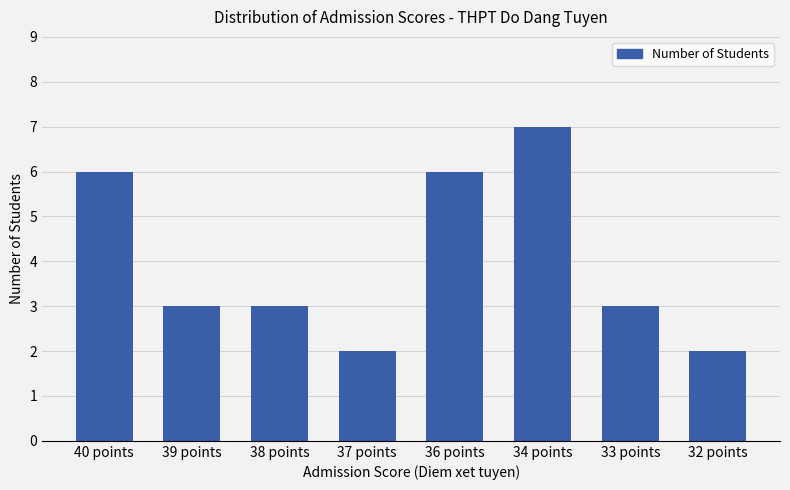

What is the maximum value shown in the chart?

7